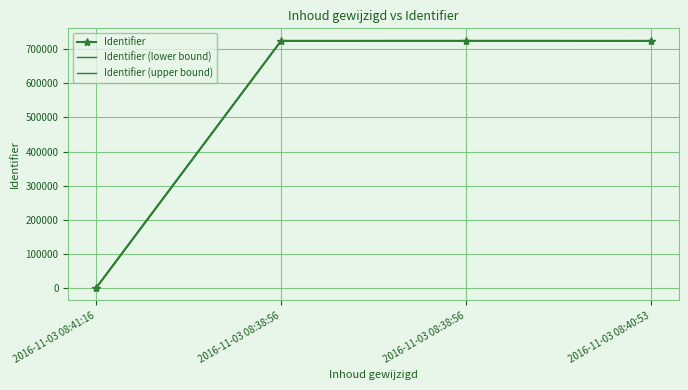

List the labels in order of Identifier value, largest first.

2016-11-03 08:38:56, 2016-11-03 08:40:53, 2016-11-03 08:38:56, 2016-11-03 08:41:16